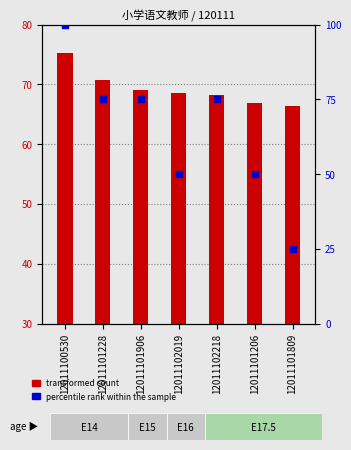

Is the value of percentile rank within the sample at 12011101228 greater than the value of transformed count at 12011102218?

Yes